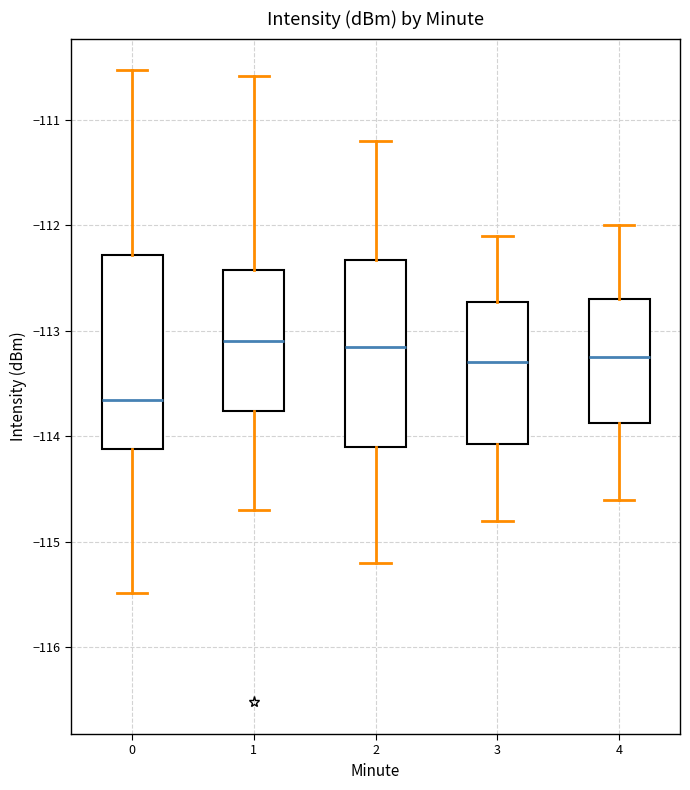

Which box's median line is the lowest?

0